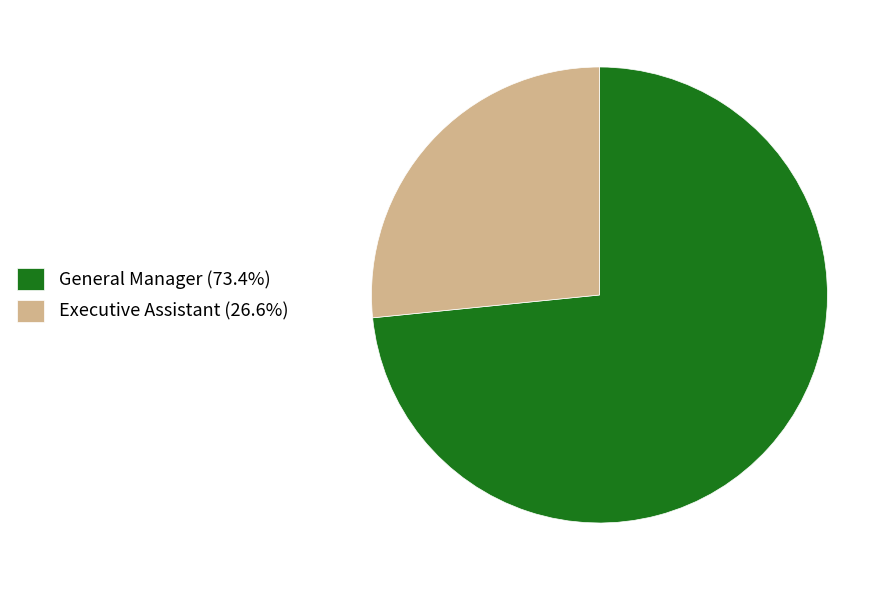

Rank the categories by value from highest to lowest.

General Manager, Executive Assistant